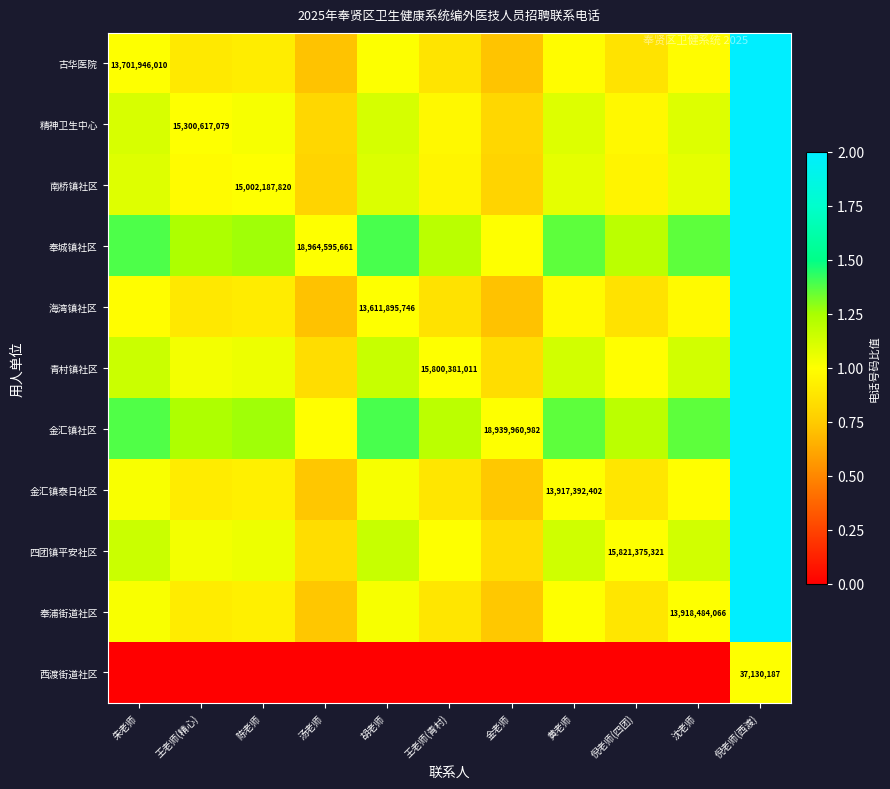

Is it true that 金汇镇社区 equals 1.6 at 金老师?

False